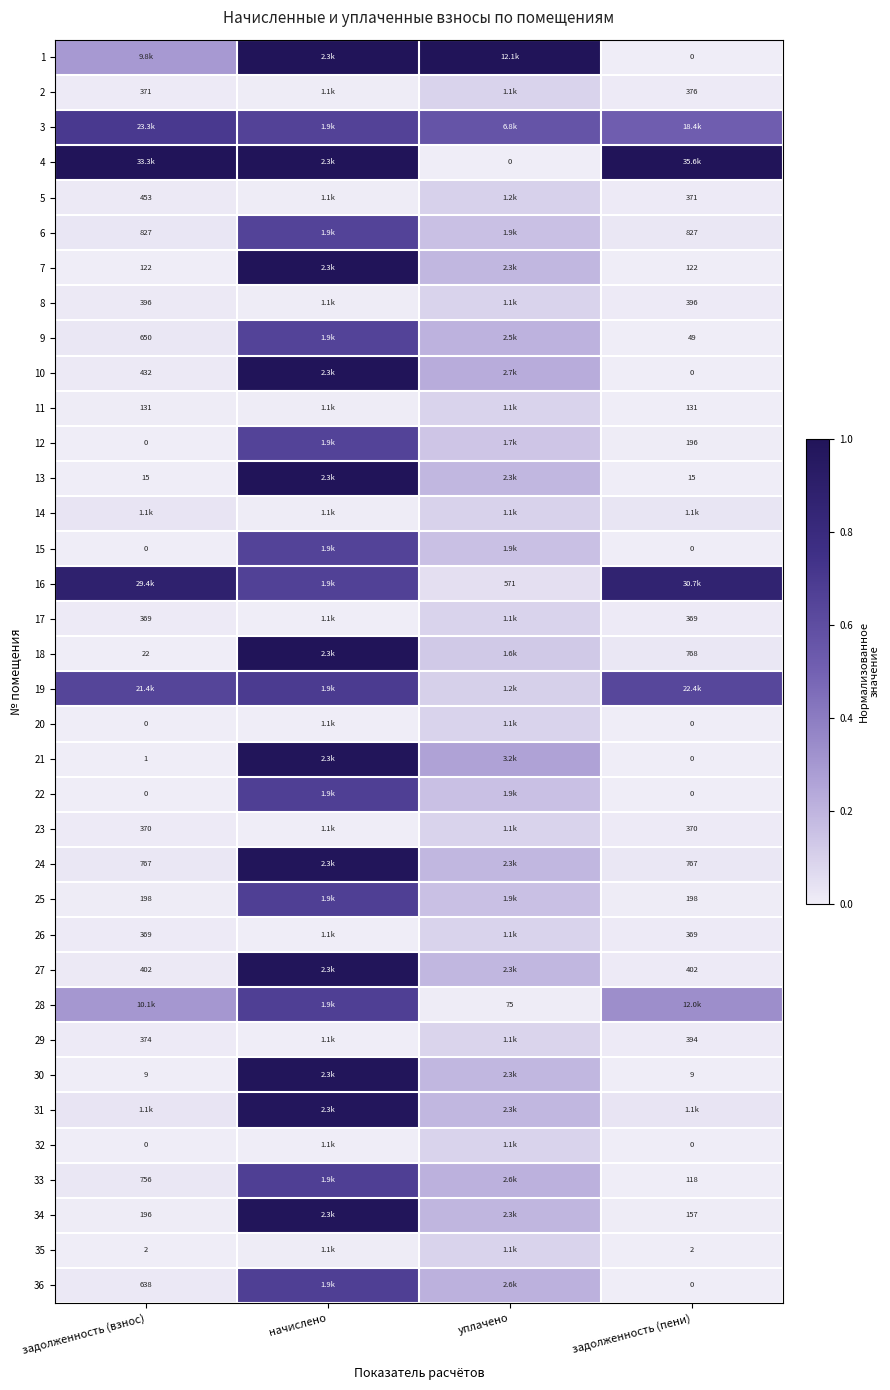

At задолженность (пени), list the series in order from smallest to largest.

1, 10, 15, 20, 21, 32, 36, 22, 35, 30, 13, 9, 33, 7, 11, 34, 12, 25, 17, 26, 23, 5, 2, 29, 8, 27, 24, 18, 6, 14, 31, 28, 3, 19, 16, 4